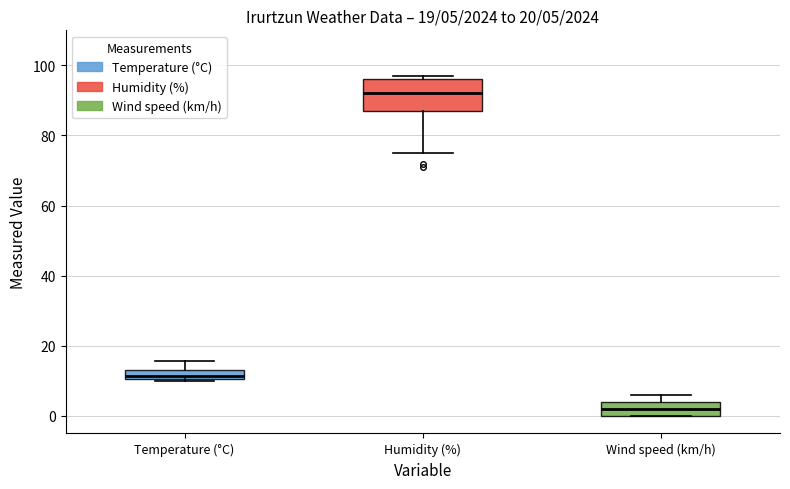

Which box is the tallest, from its lower edge to its upper edge?

Humidity (%)